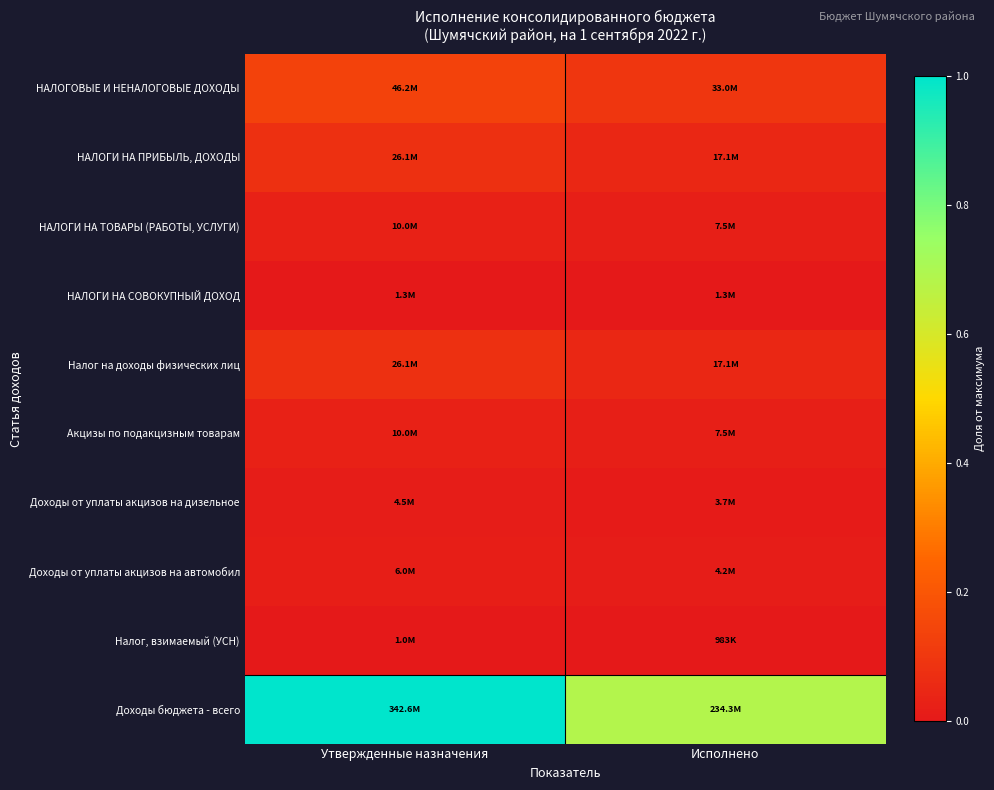

Between Утвержденные назначения and Исполнено, which series saw the biggest shift?

Доходы бюджета - всего